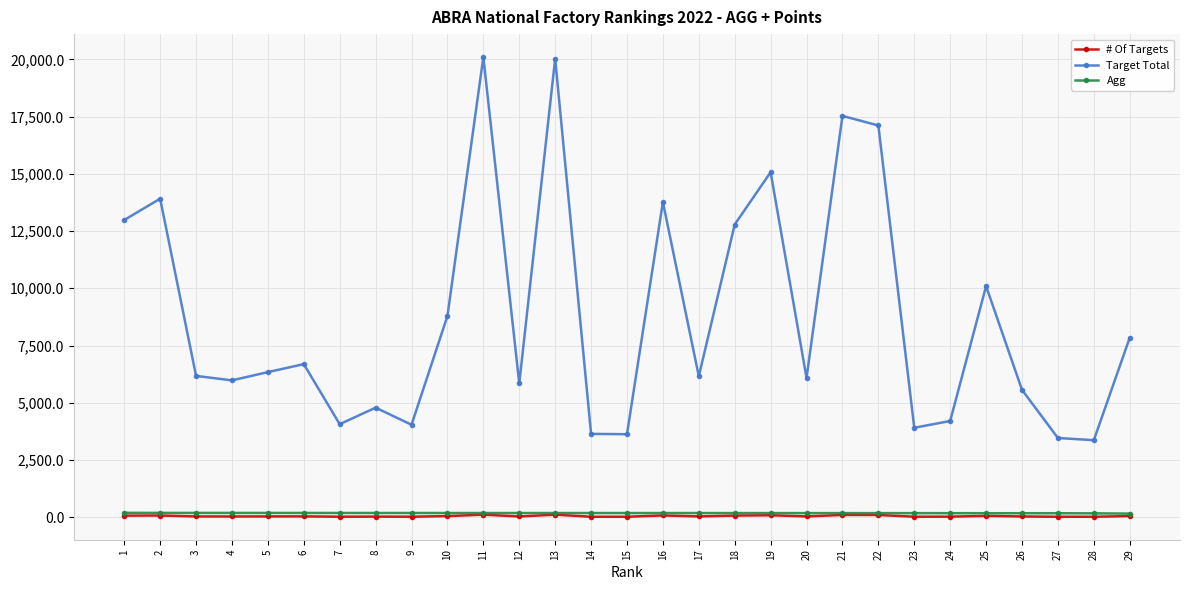

Which series has the largest total across all categories?

Target Total